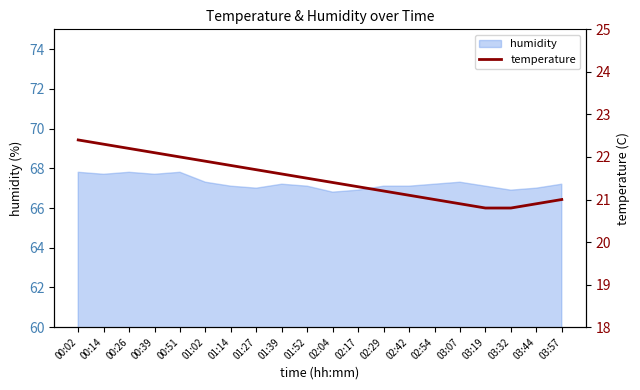

How many values exceed 21?

14